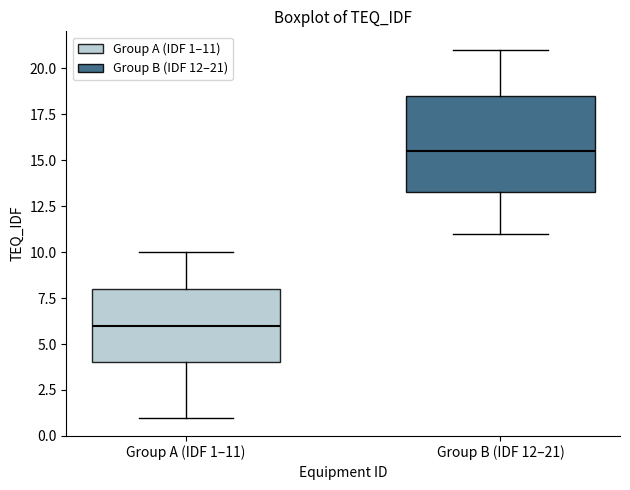

Which box has the lowest median line?

Group A (IDF 1–11)